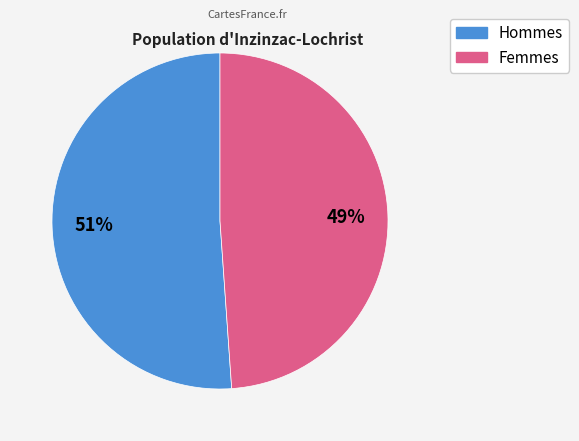

How many slices are in this pie chart?

2